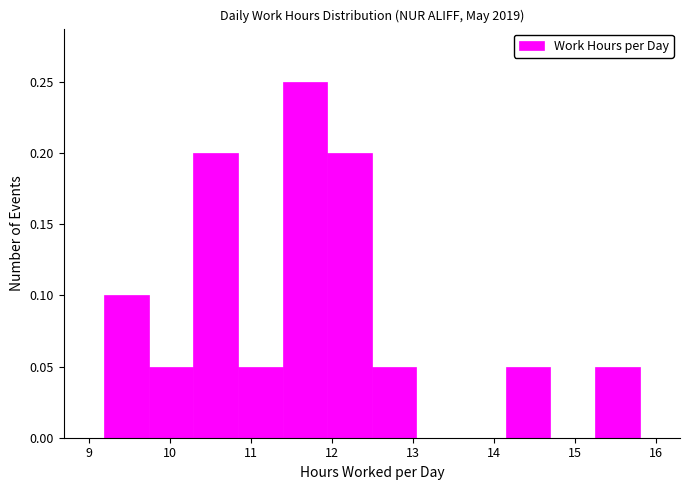

What is the height of the bar covering 10.3 to 10.8 on the x-axis? Neither the bar edges nor the heights are printed on the chart, so give them approximately, as read against the axes.

0.20